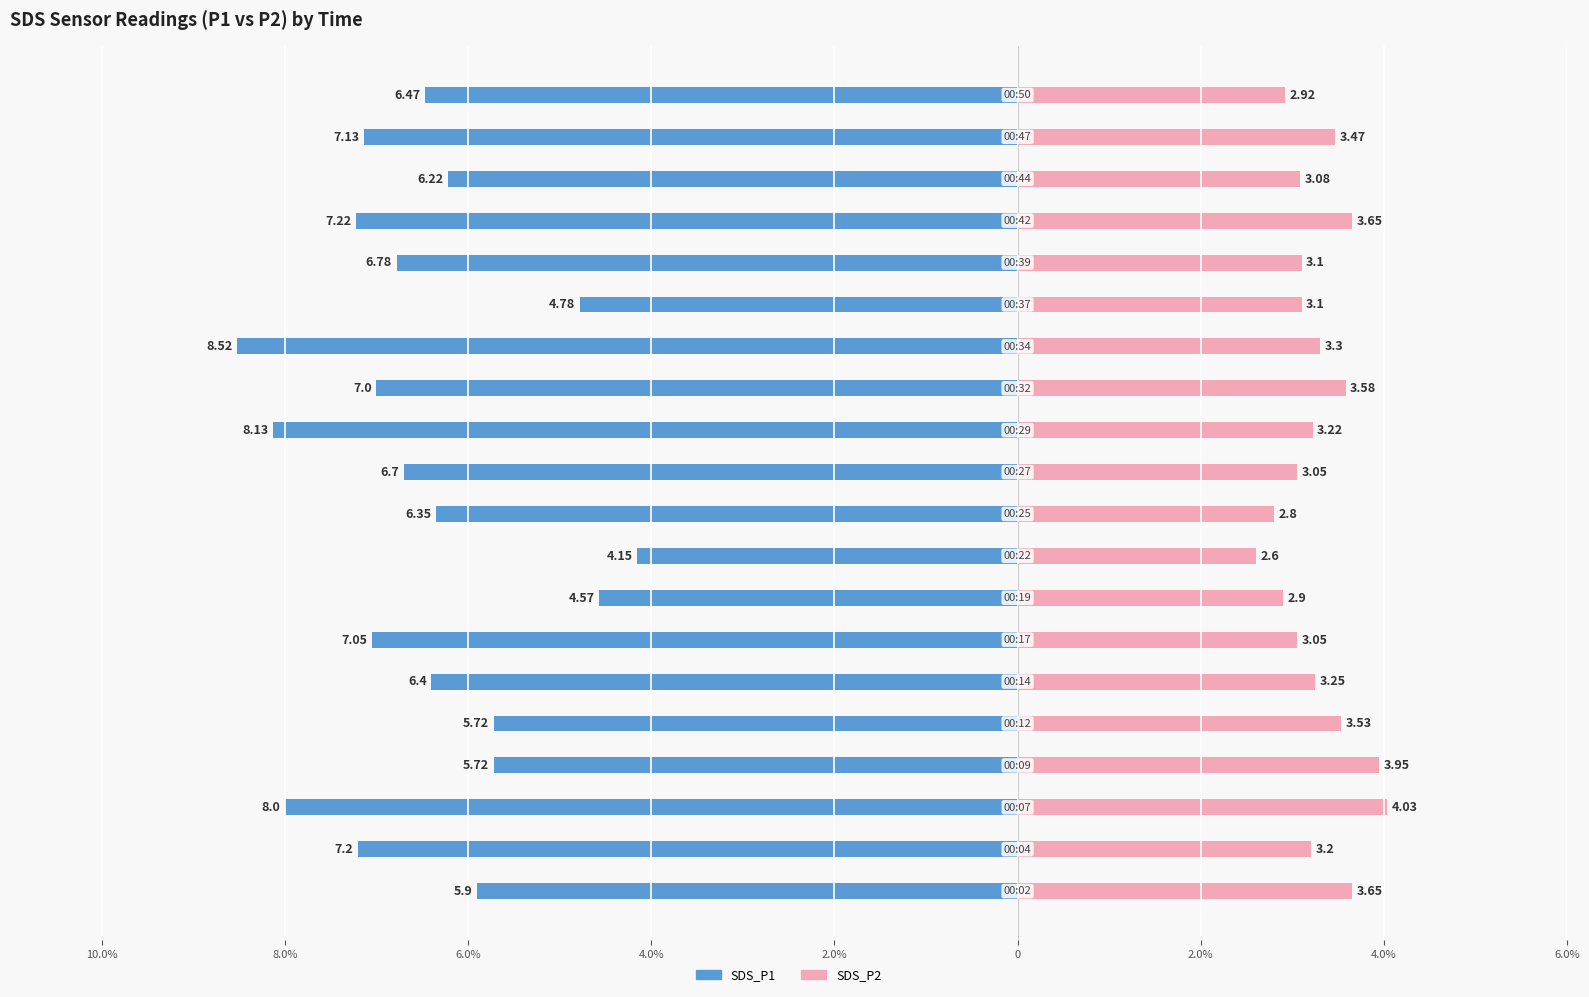

Reading right to left, transcribe all the data shown in this chart.

SDS_P1: -6.5	-7.1	-6.2	-7.2	-6.8	-4.8	-8.5	-7.0	-8.1	-6.7	-6.3	-4.2	-4.6	-7.0	-6.4	-5.7	-5.7	-8.0	-7.2	-5.9
SDS_P2: 2.9	3.5	3.1	3.6	3.1	3.1	3.3	3.6	3.2	3.0	2.8	2.6	2.9	3.0	3.2	3.5	4.0	4.0	3.2	3.6